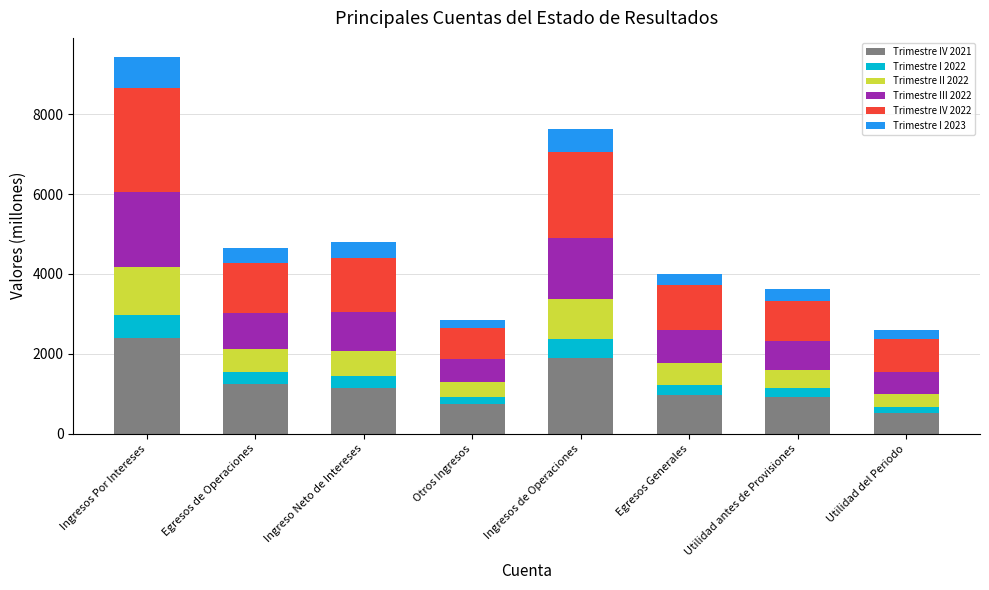

True or false: Trimestre IV 2021 has a value of 505.9 at Utilidad del Periodo.

True